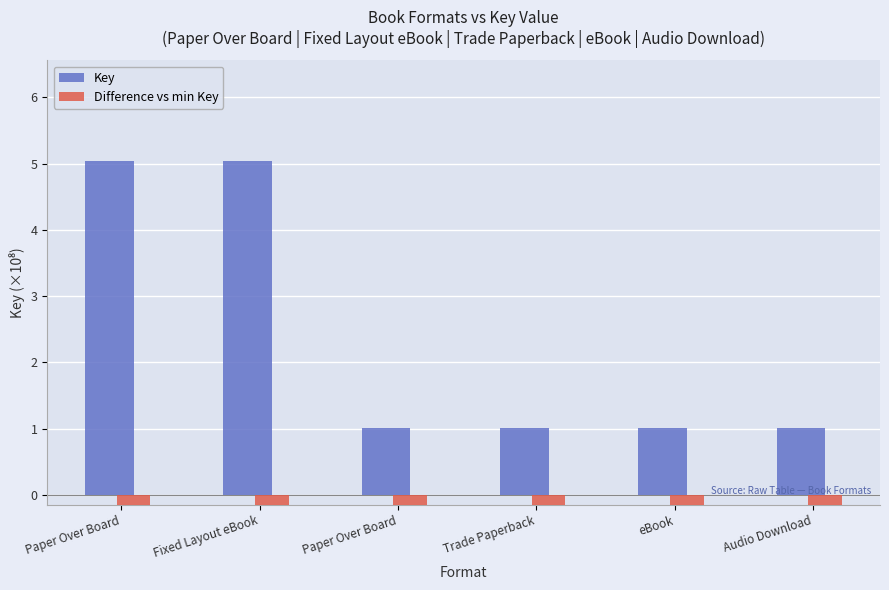

What is the smallest value displayed?

-1.0